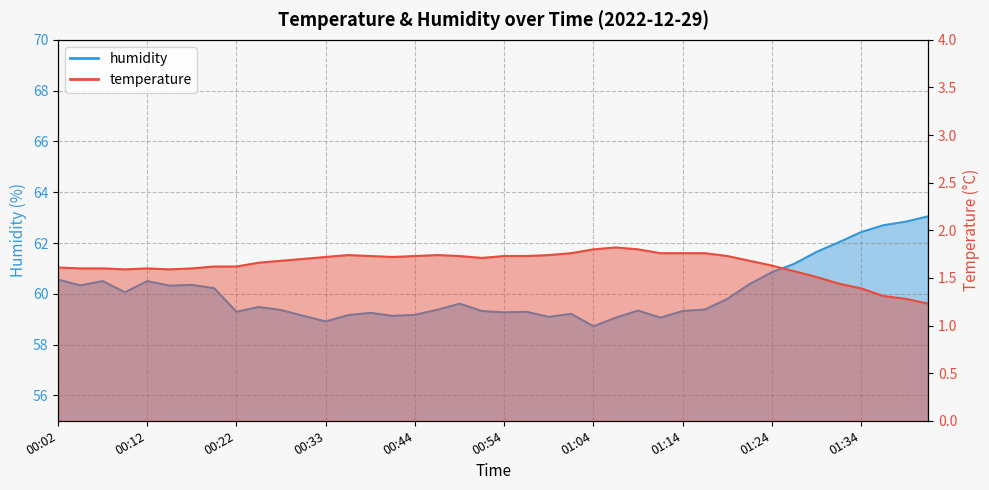

How many lines are shown in the chart?

2